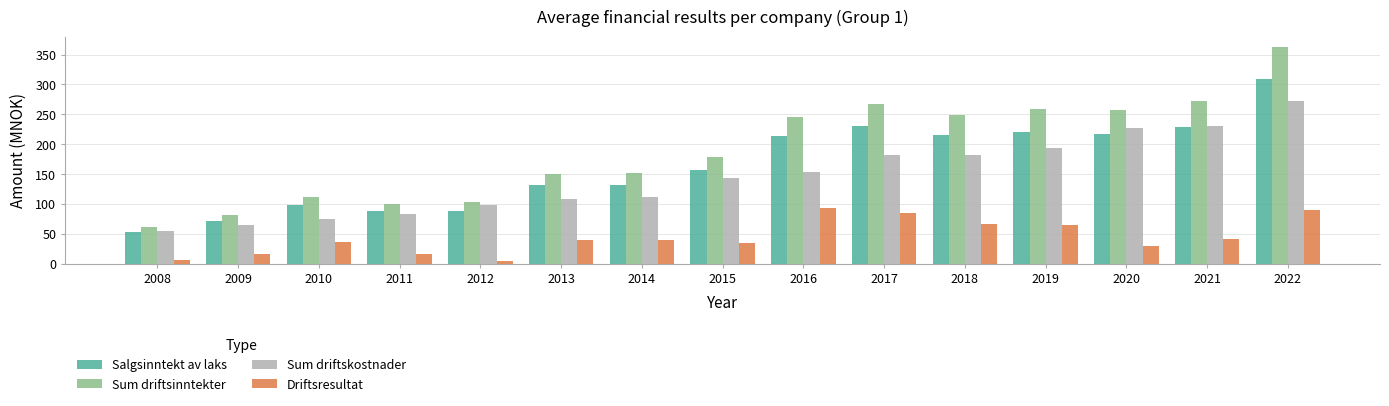

Which series has the largest total across all categories?

Sum driftsinntekter